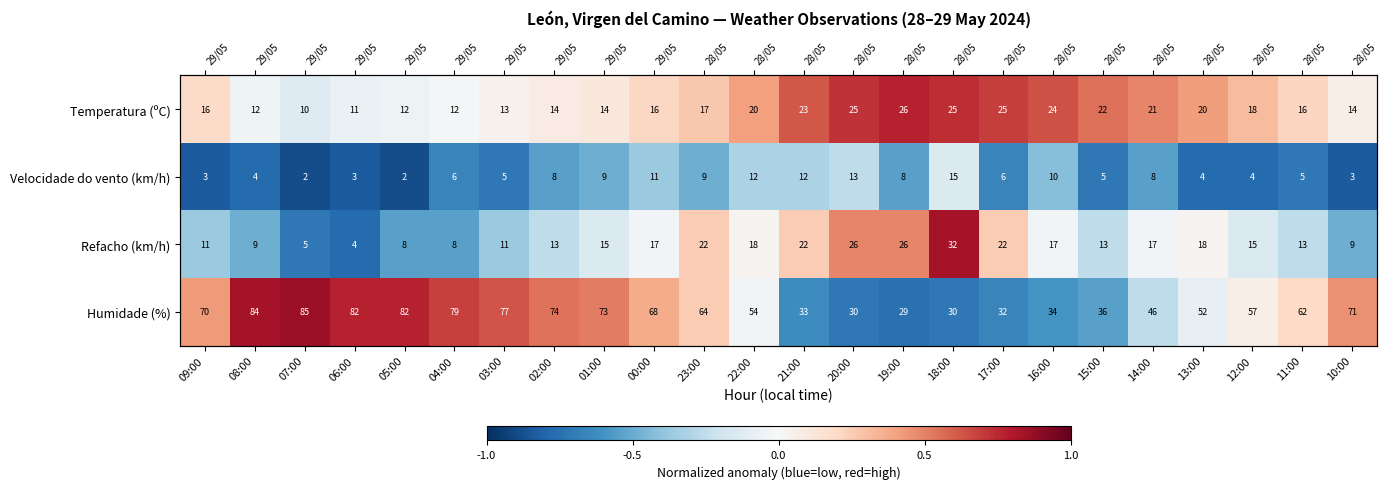

At 07:00, list the series in order from smallest to largest.

Velocidade do vento (km/h), Refacho (km/h), Temperatura (ºC), Humidade (%)